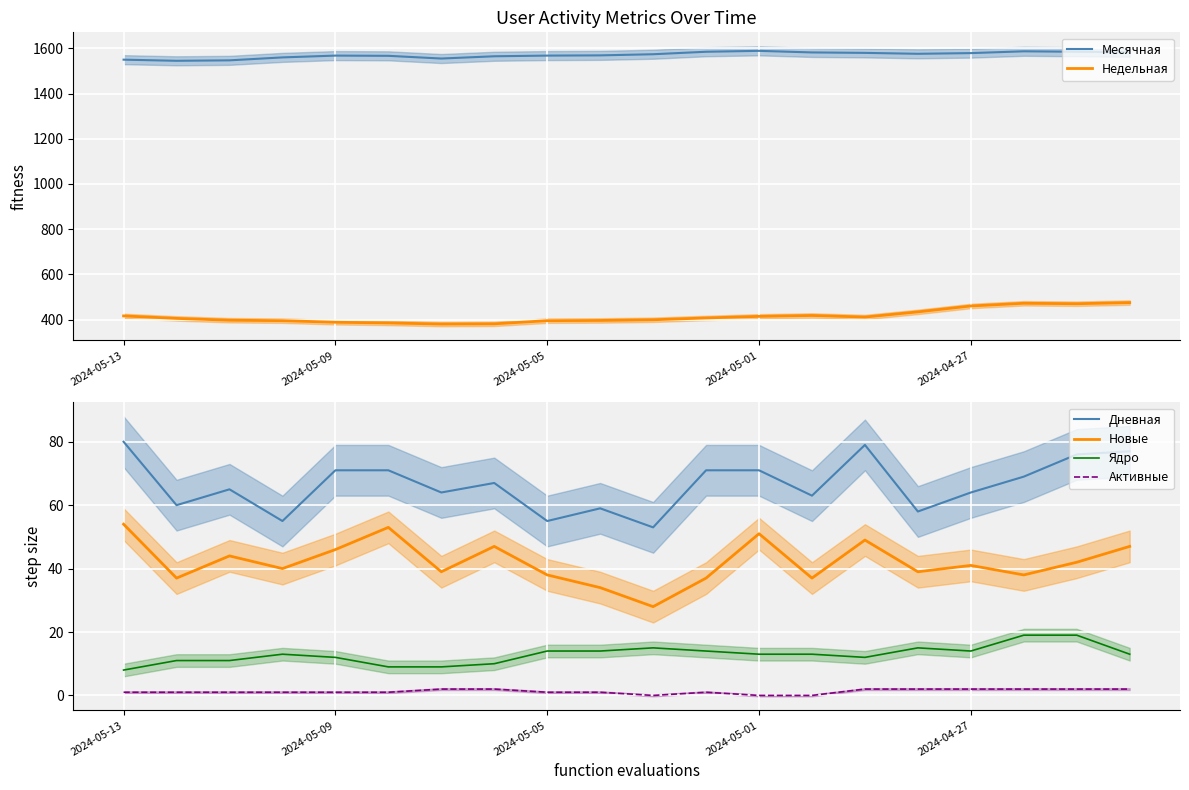

True or false: Активные and Новые intersect in this chart.

False